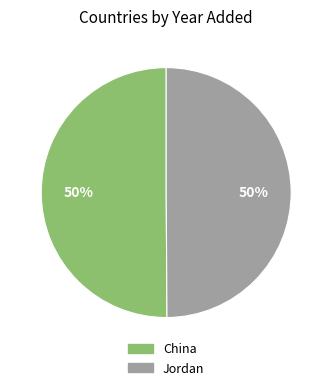

Combined, do China and Jordan account for over 50%?

Yes